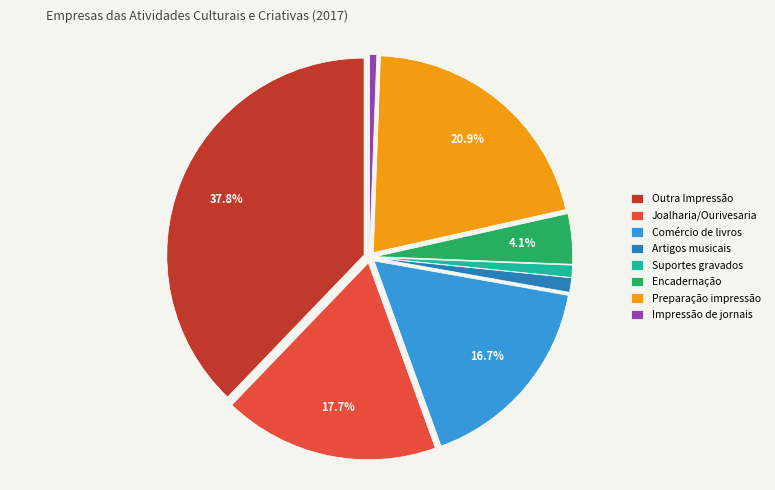

Does Impressão de jornais represent more than half of the total?

No